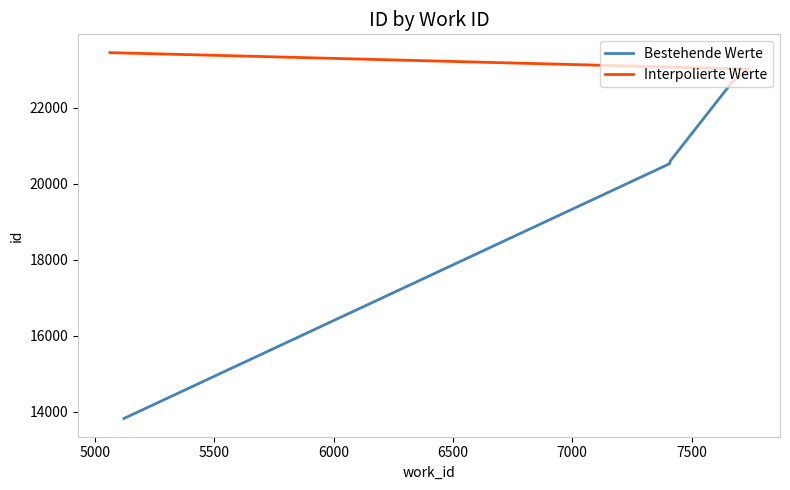

Approximately how many times larger is the value at 5122 compared to 7665?

0.6